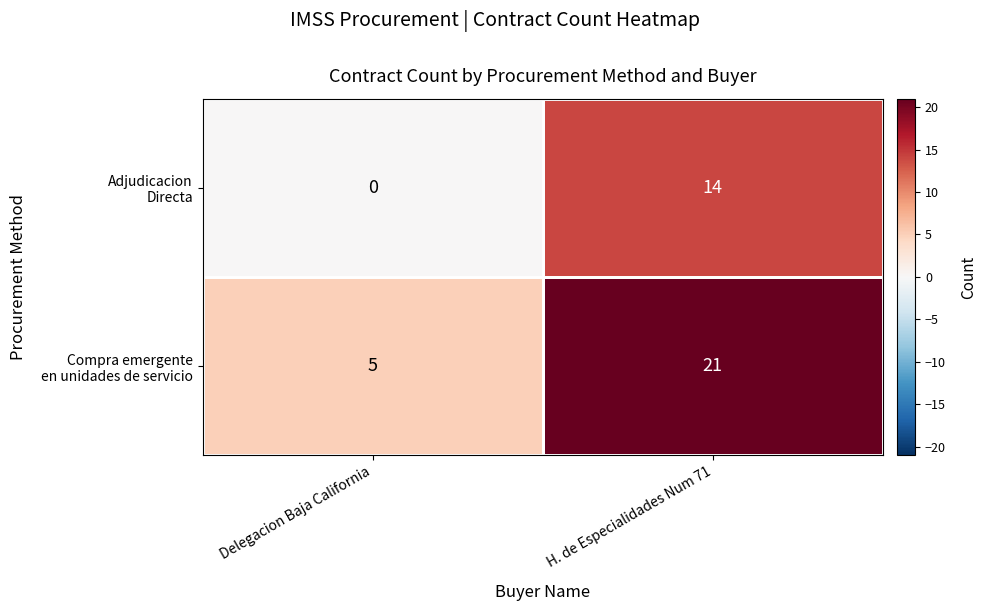

At which category does the chart reach its minimum across all series?

Delegacion Baja California